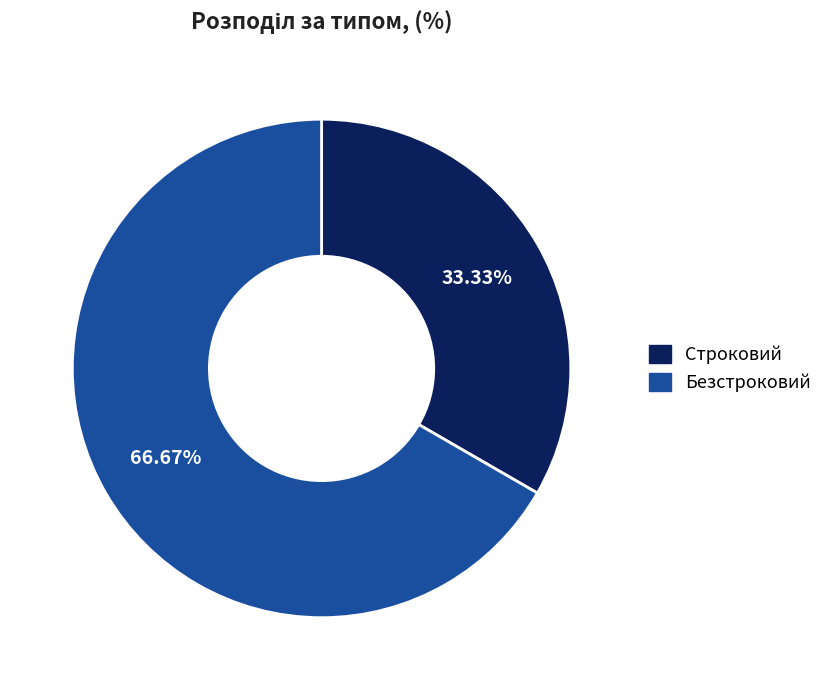

Approximately how many times larger is the value at Строковий compared to Безстроковий?

0.5